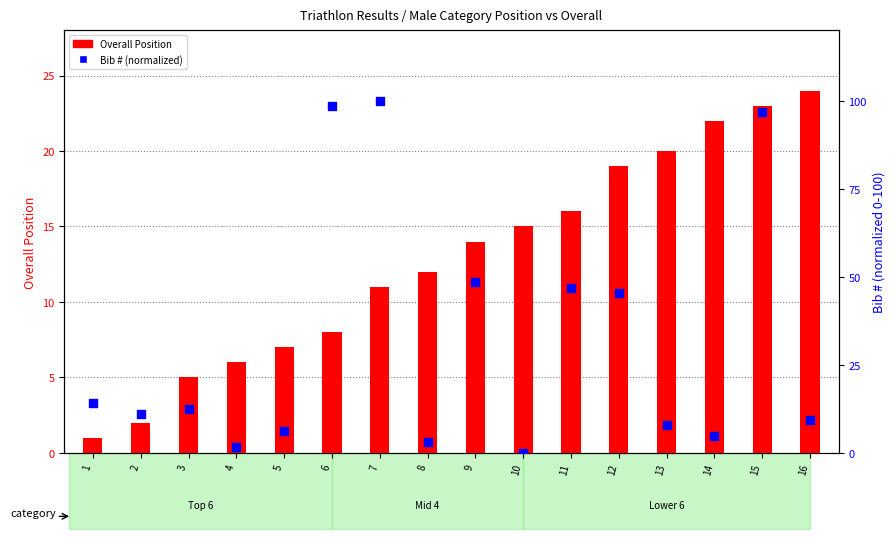

What is the total value across all series at 13?

27.8